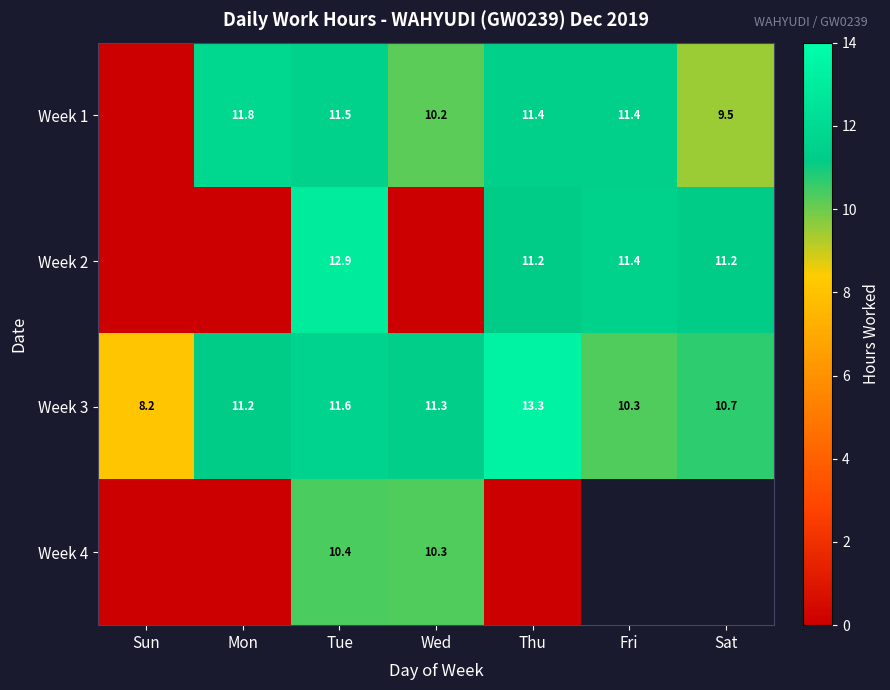

Which category has the lowest value in the Week 3 series?

Sun